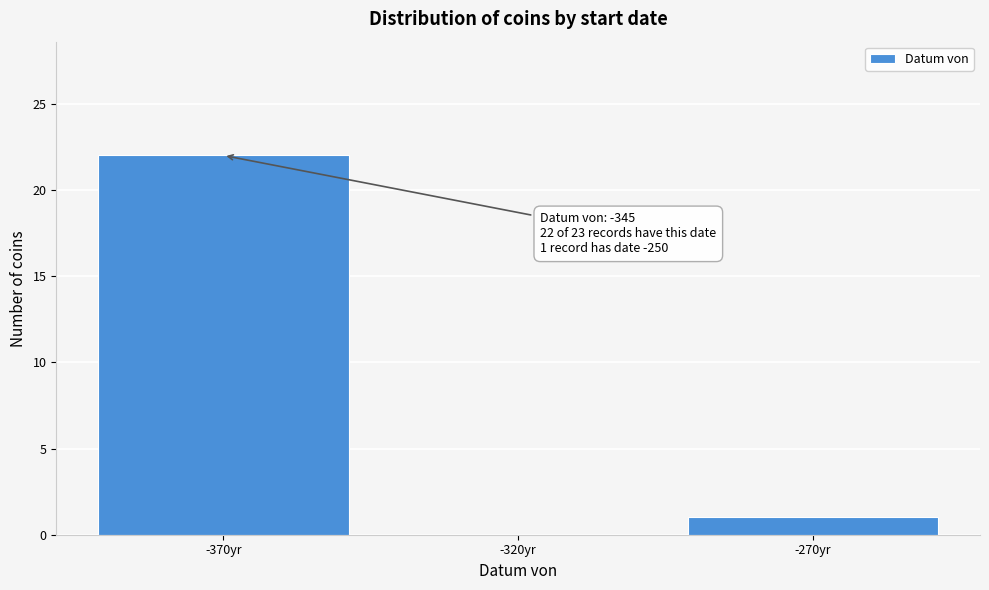

Reading left to right, transcribe all the data shown in this chart.

-370yr=22	-320yr=0	-270yr=1